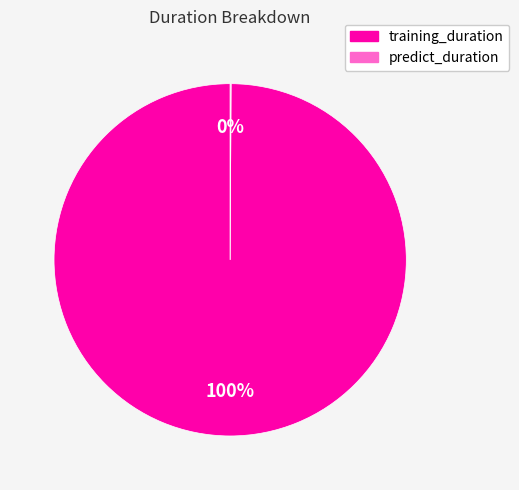

Is training_duration the majority of the pie?

Yes